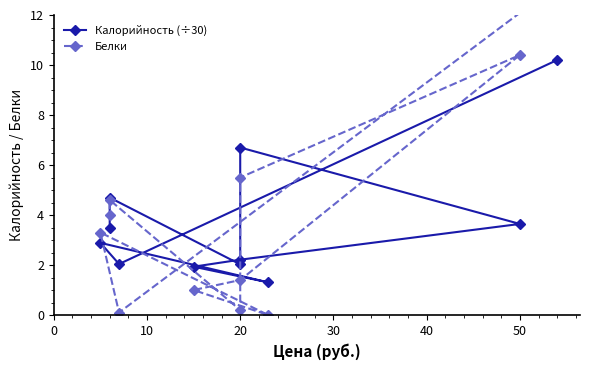

Which has a higher value, 40 or 7?

7